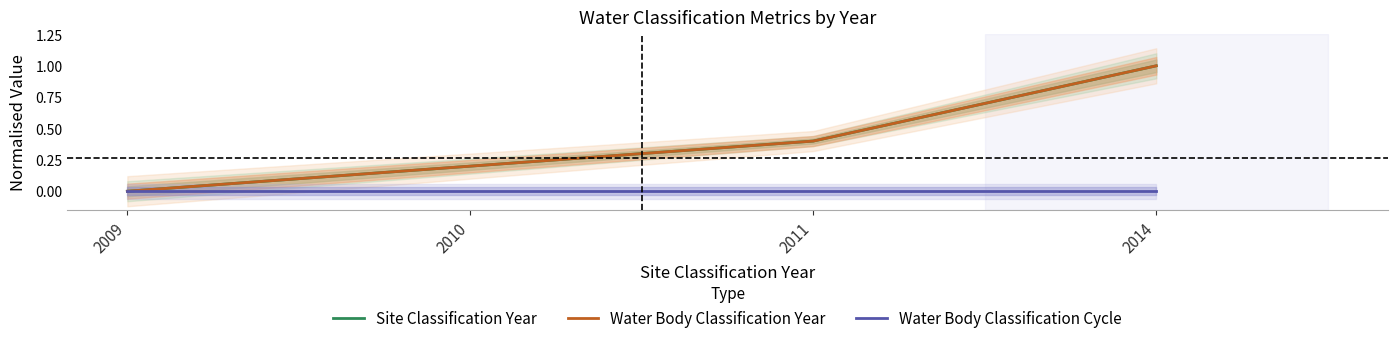

The value of Water Body Classification Year at 2009 is 0.3. True or false?

False